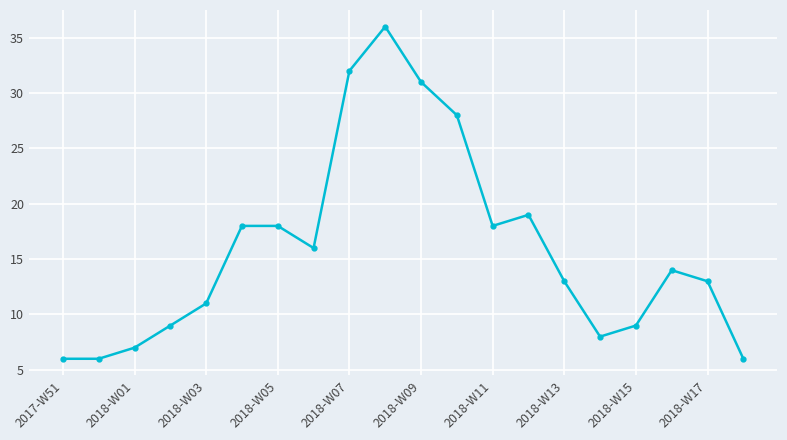

How many lines are shown in the chart?

1